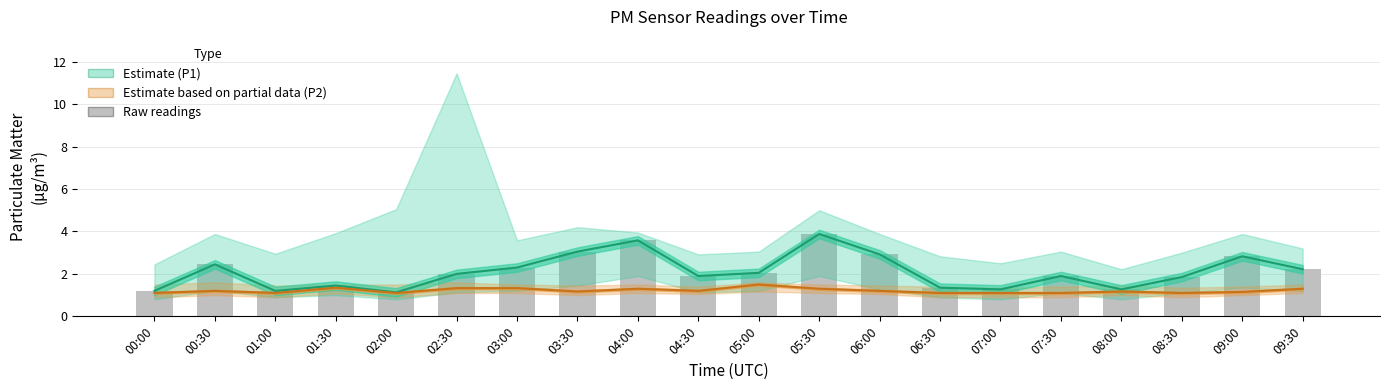

At how many categories does at least one series exceed 3?

3